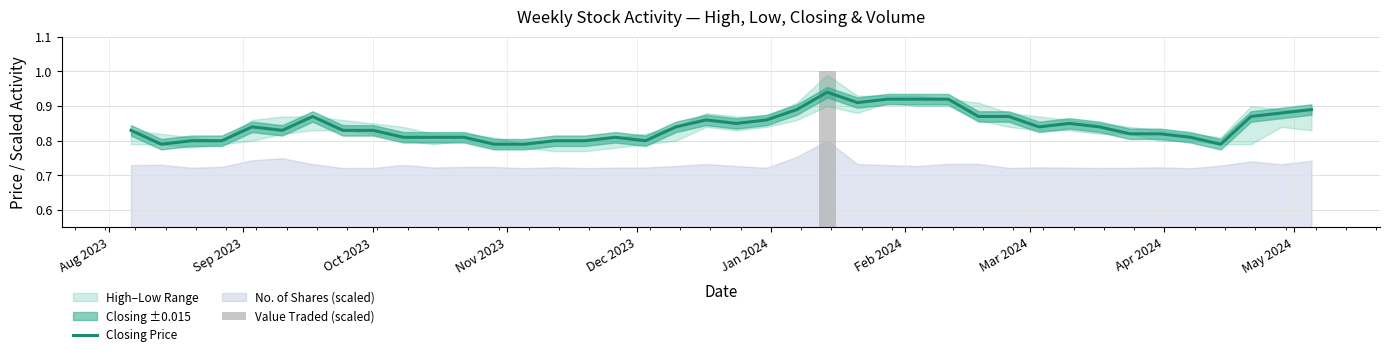

Reading left to right, what are all the values shown in this chart?

Closing Price: 0.8	0.8	0.8	0.8	0.8	0.8	0.9	0.8	0.8	0.8	0.8	0.8	0.8	0.8	0.8	0.8	0.8	0.8	0.8	0.9	0.8	0.9	0.9	0.9	0.9	0.9	0.9	0.9	0.9	0.9	0.8	0.8	0.8	0.8	0.8	0.8	0.8	0.9	0.9	0.9
Value Traded (scaled): 0.1	0.1	0.0	0.1	0.3	0.3	0.1	0.0	0.0	0.1	0.0	0.0	0.0	0.0	0.0	0.0	0.0	0.0	0.1	0.1	0.1	0.0	0.4	1.0	0.2	0.1	0.1	0.2	0.2	0.0	0.0	0.0	0.0	0.0	0.0	0.0	0.1	0.2	0.1	0.3